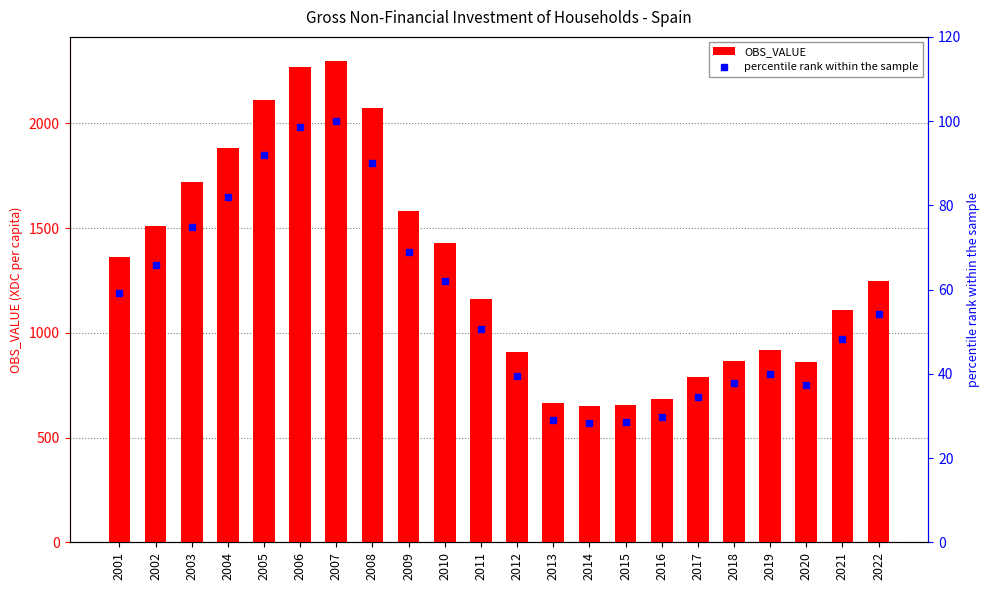

What is the difference between the second highest and second lowest values in the OBS_VALUE series?

1610.9